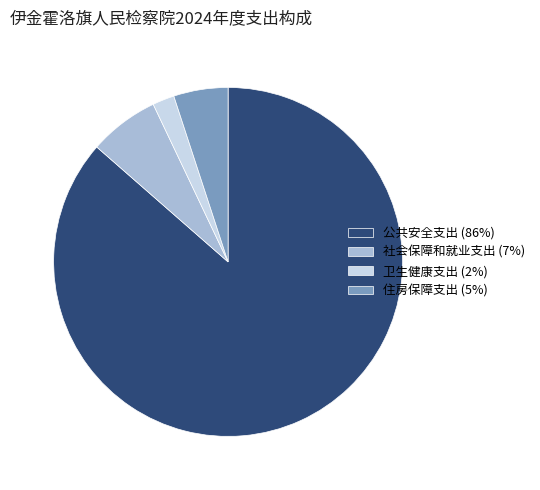

Approximately how many times larger is the value at 卫生健康支出 compared to 社会保障和就业支出?

0.3